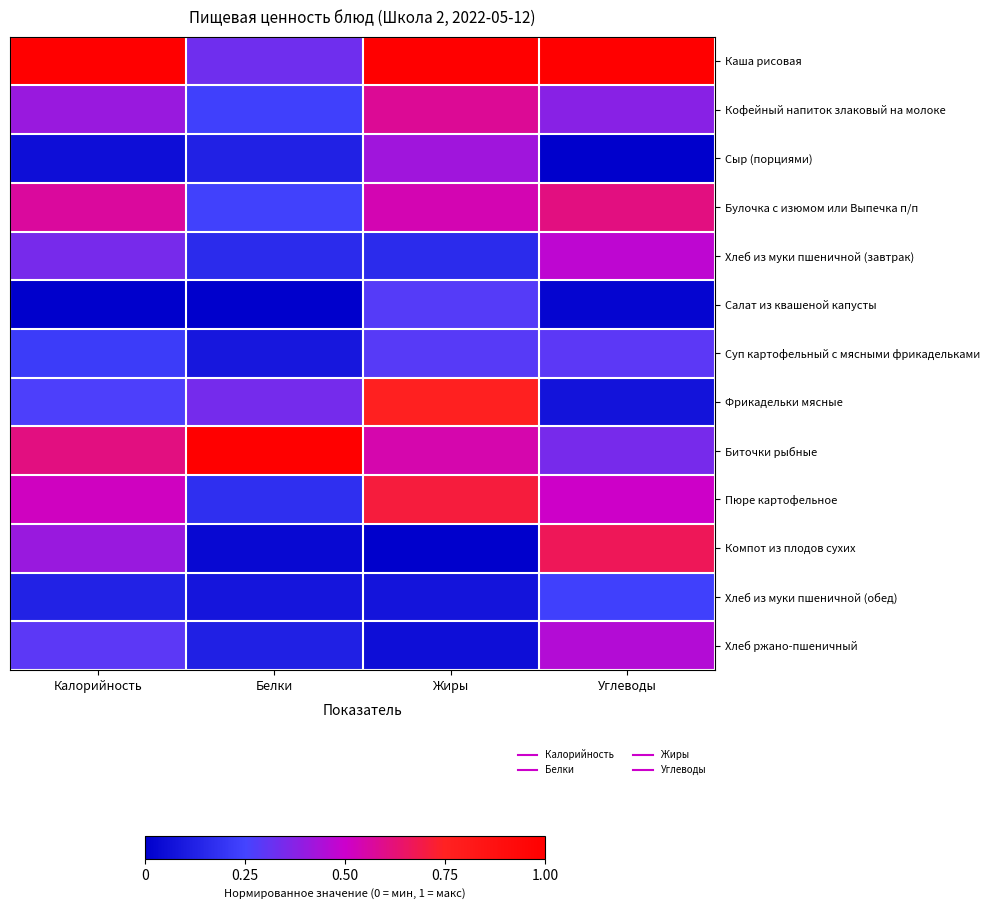

Which has a higher value, Углеводы or Белки?

Углеводы